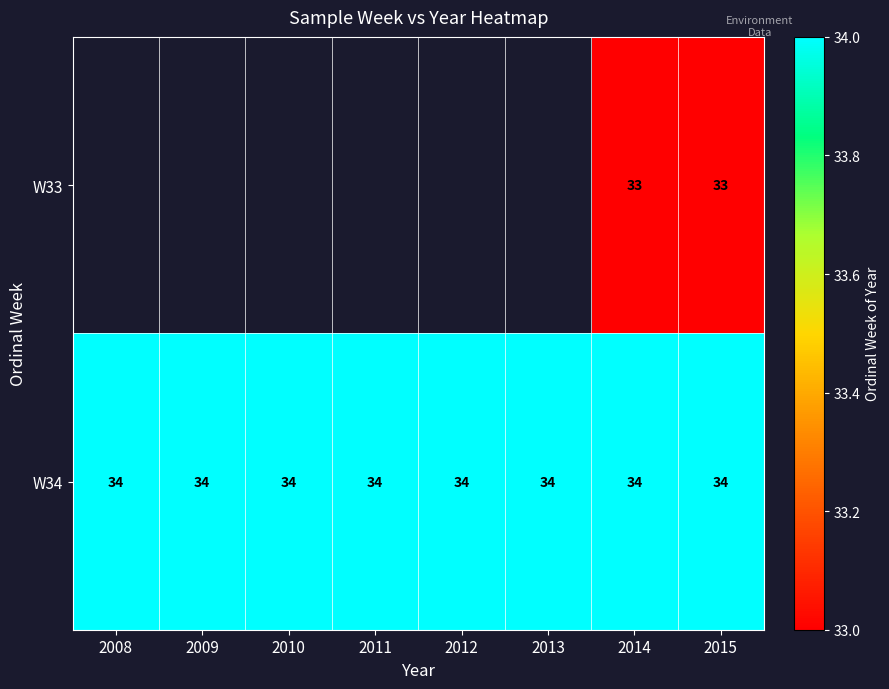

The value of W34 at 2009 is 45.6. True or false?

False